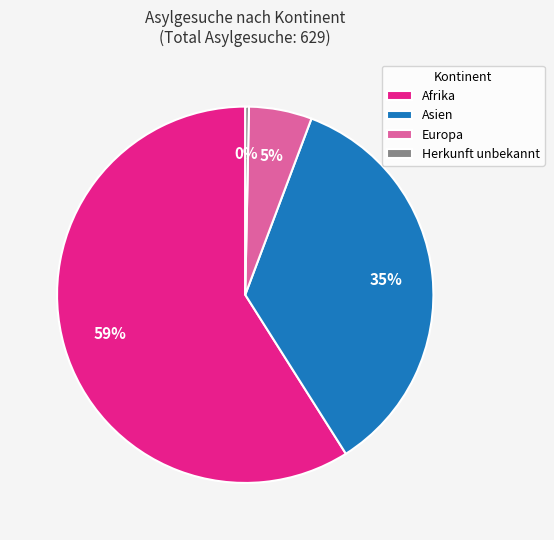

To the nearest percent, what is the average slice percentage?

25%